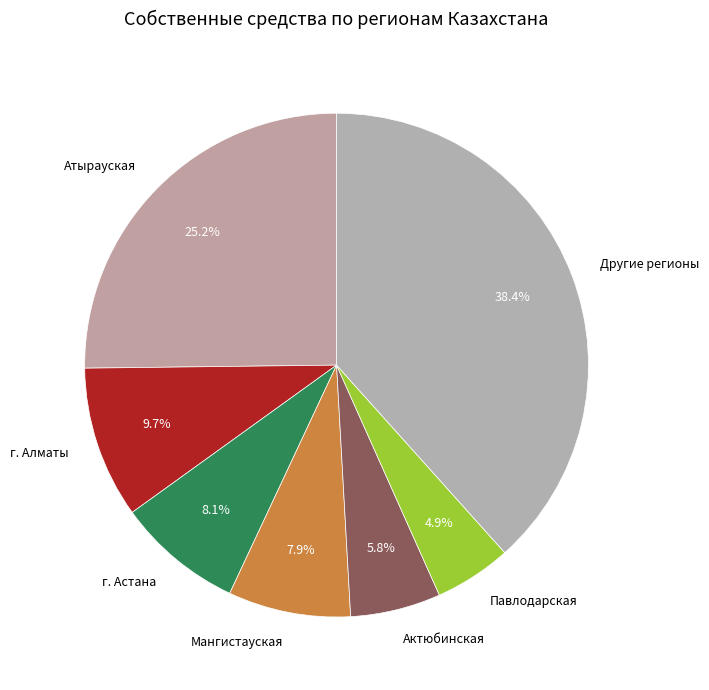

How many slices are in this pie chart?

7